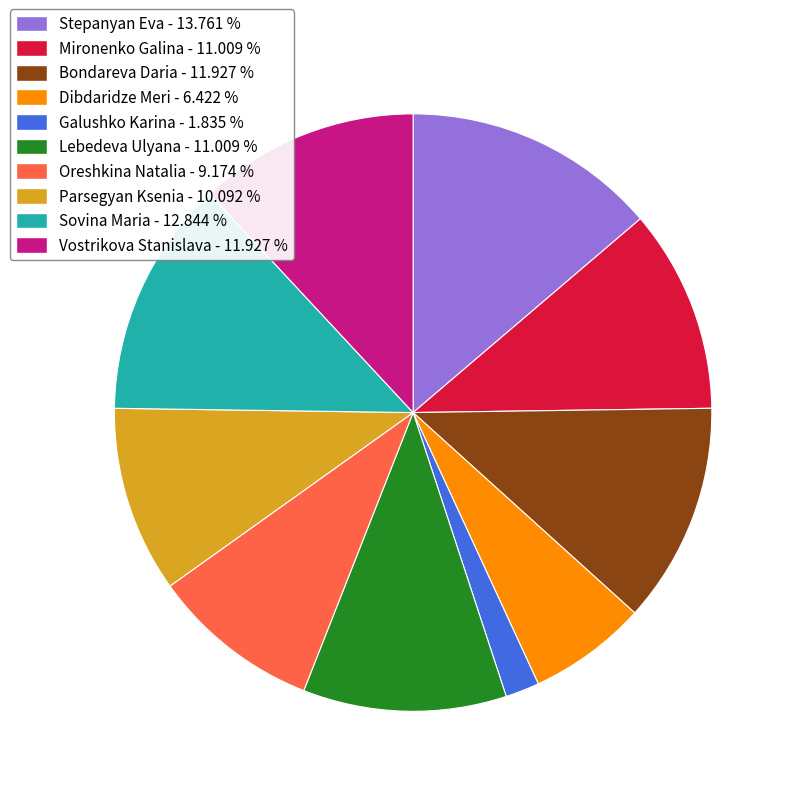

Does any single category account for the majority?

No